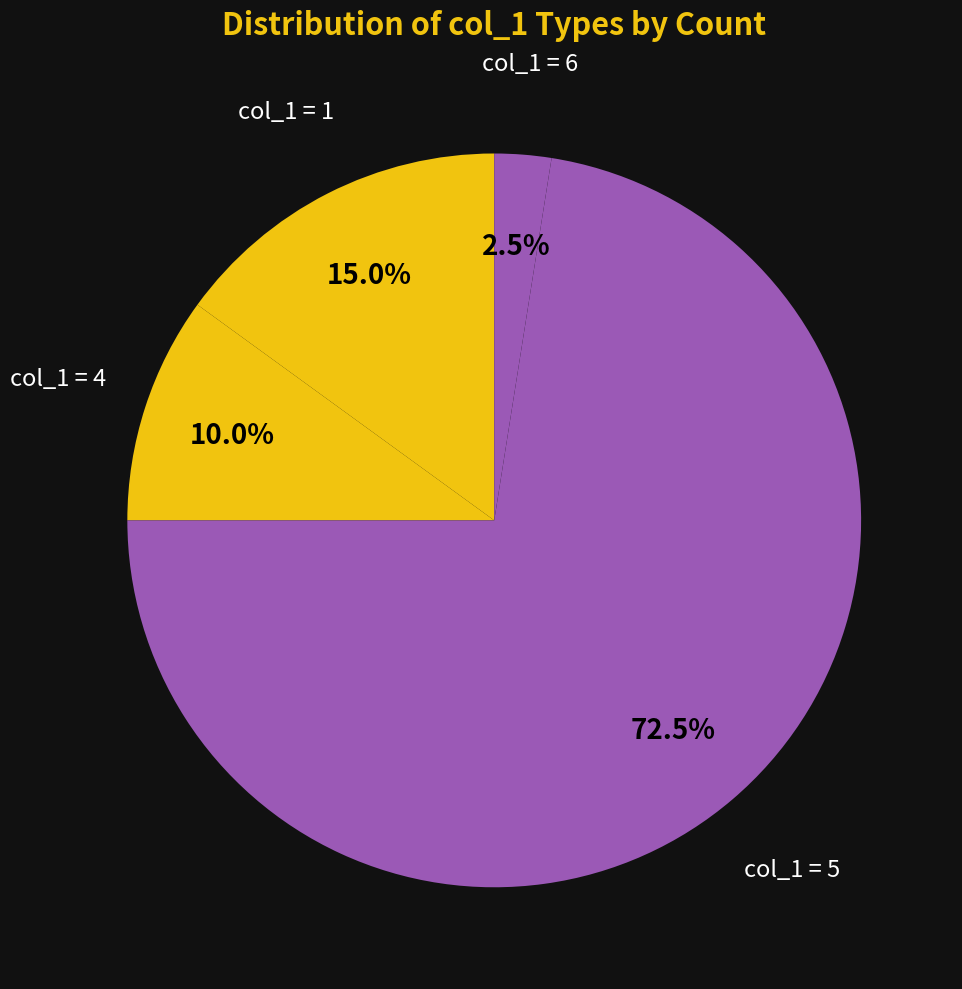

Is the sum of col_1 = 5 and col_1 = 6 greater than half?

Yes